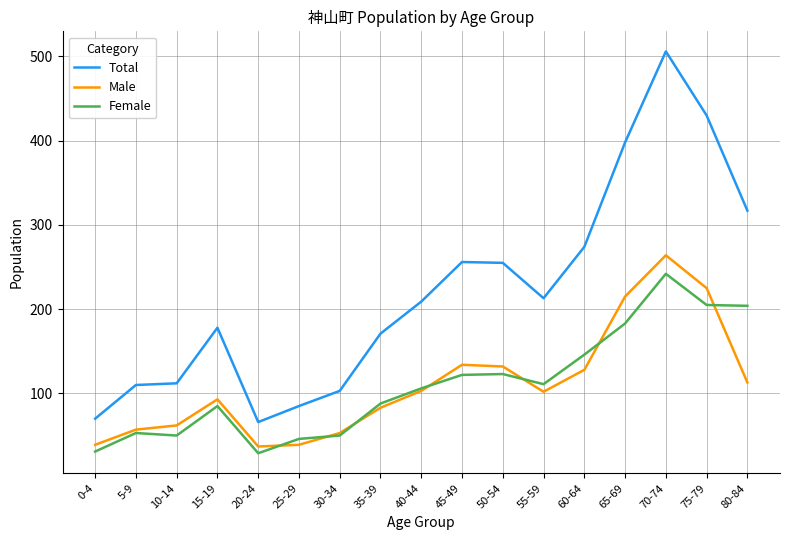

Between 30-34 and 75-79, which series saw the biggest shift?

Total